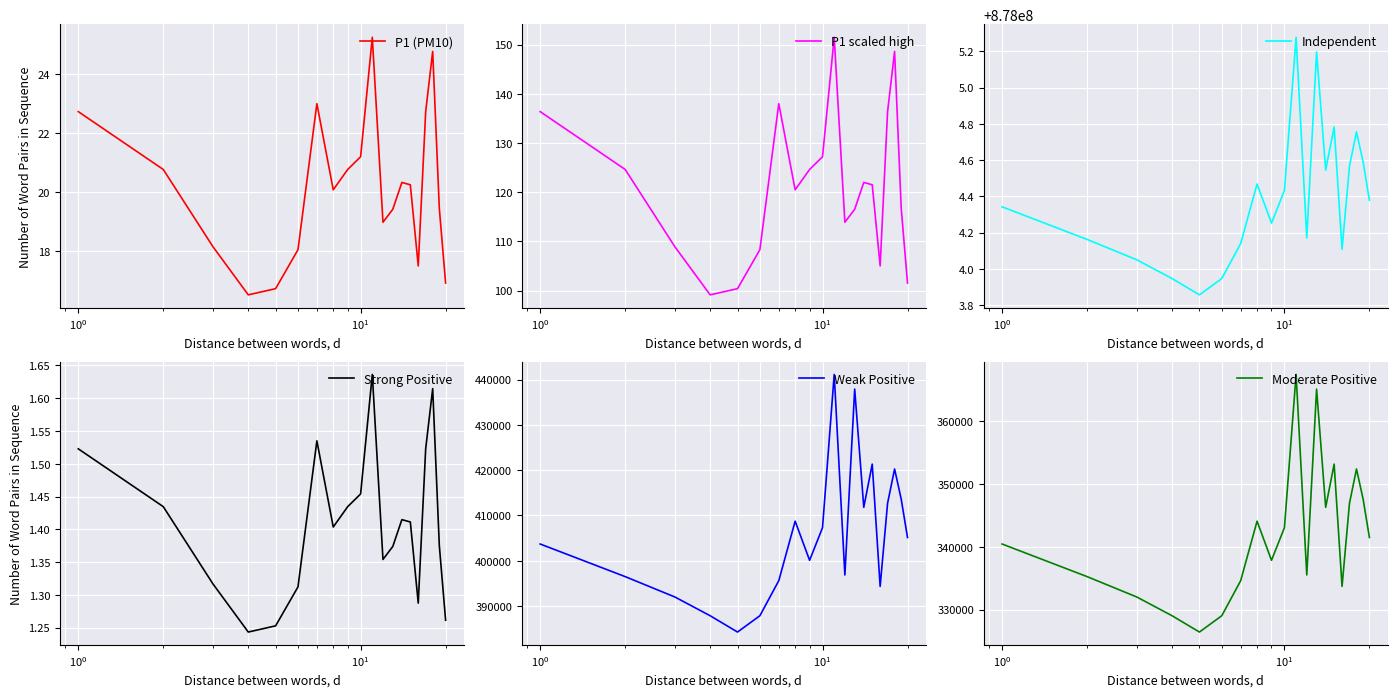

What is the highest value of the P1 scaled high series?

151.5